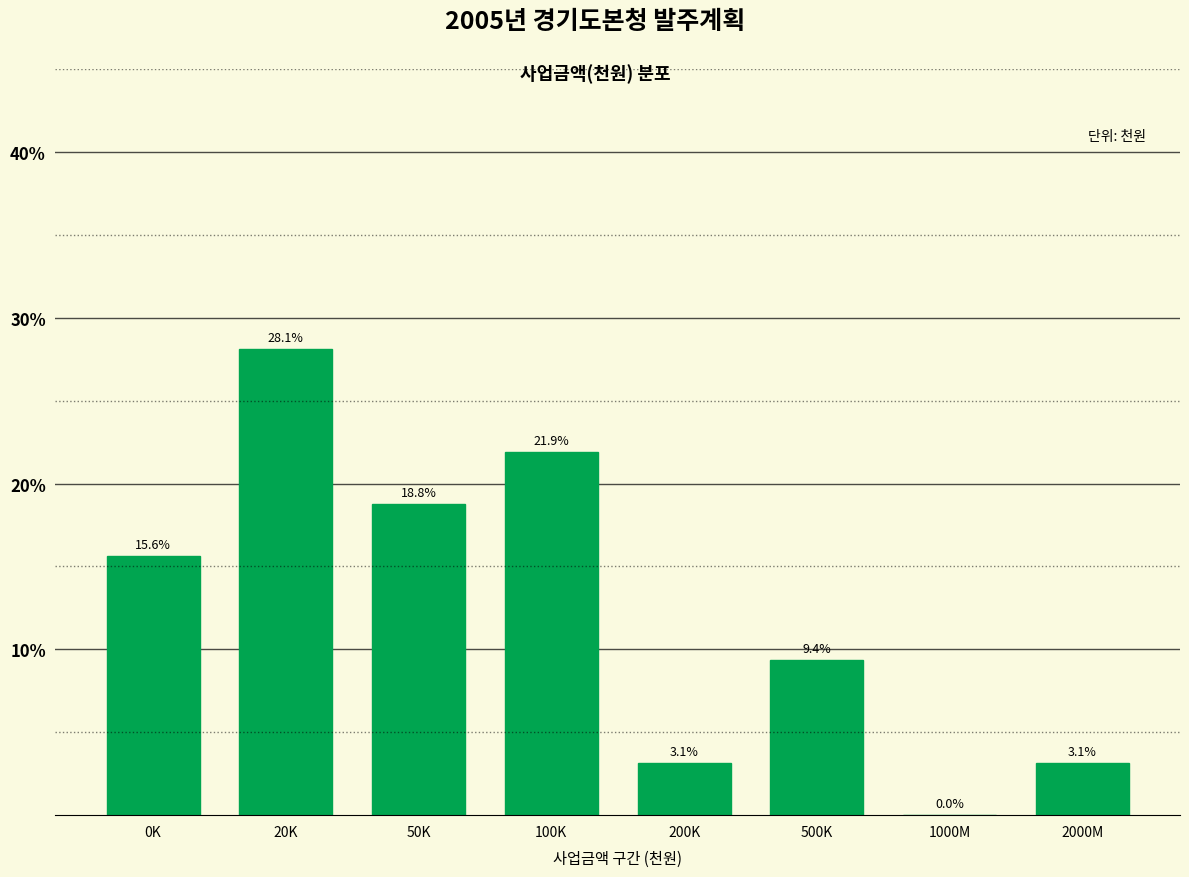

Reading left to right, what are all the values shown in this chart?

0K=15.6	20K=28.1	50K=18.8	100K=21.9	200K=3.1	500K=9.4	1000M=0.0	2000M=3.1